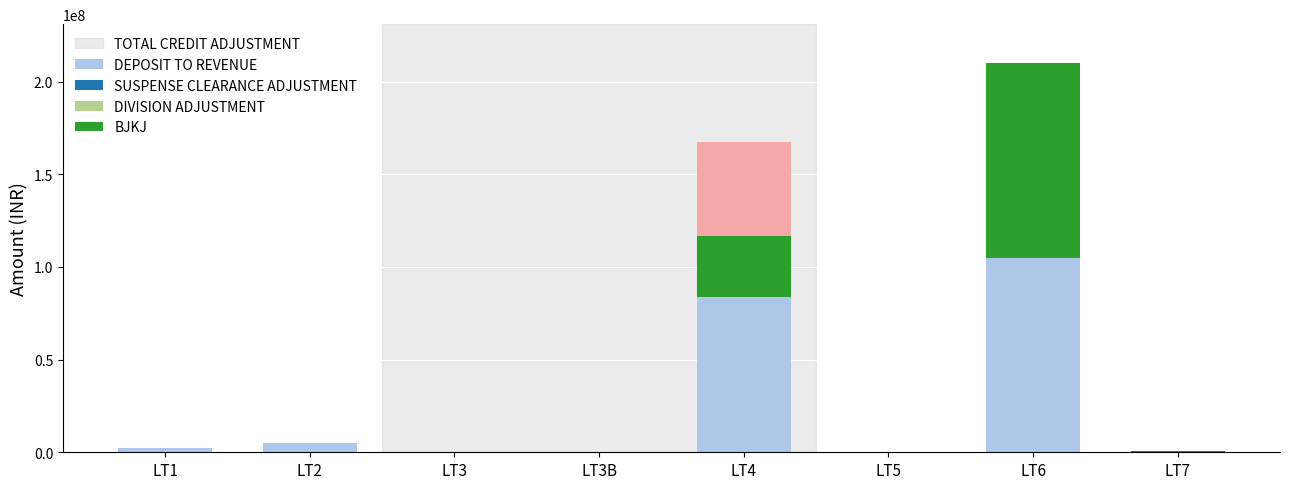

What is the highest value of the TOTAL CREDIT ADJUSTMENT series?

105024244.2